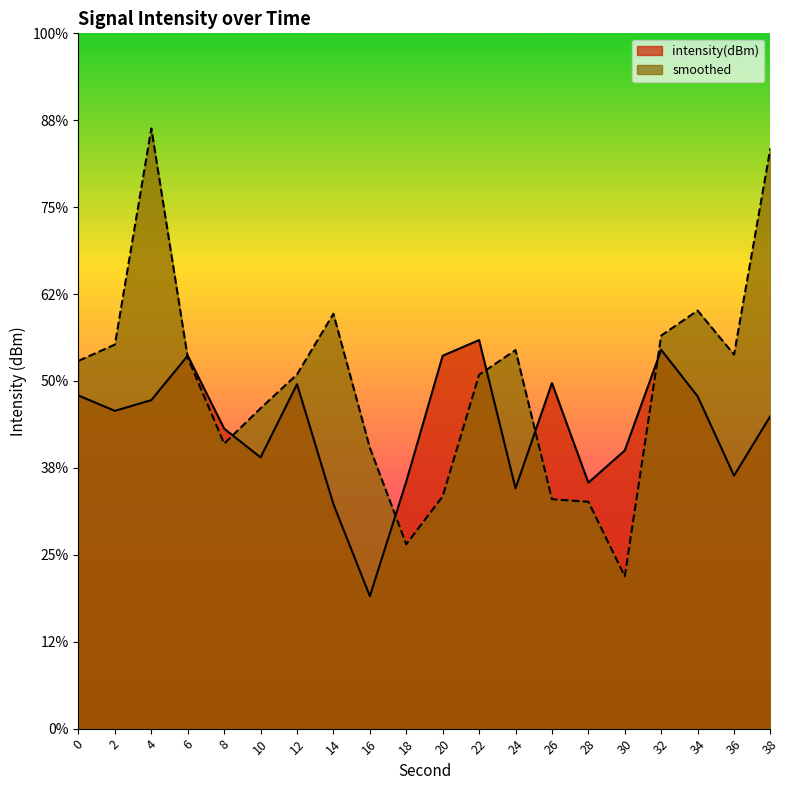

Is it true that intensity(dBm) equals -181.7 at 4?

False